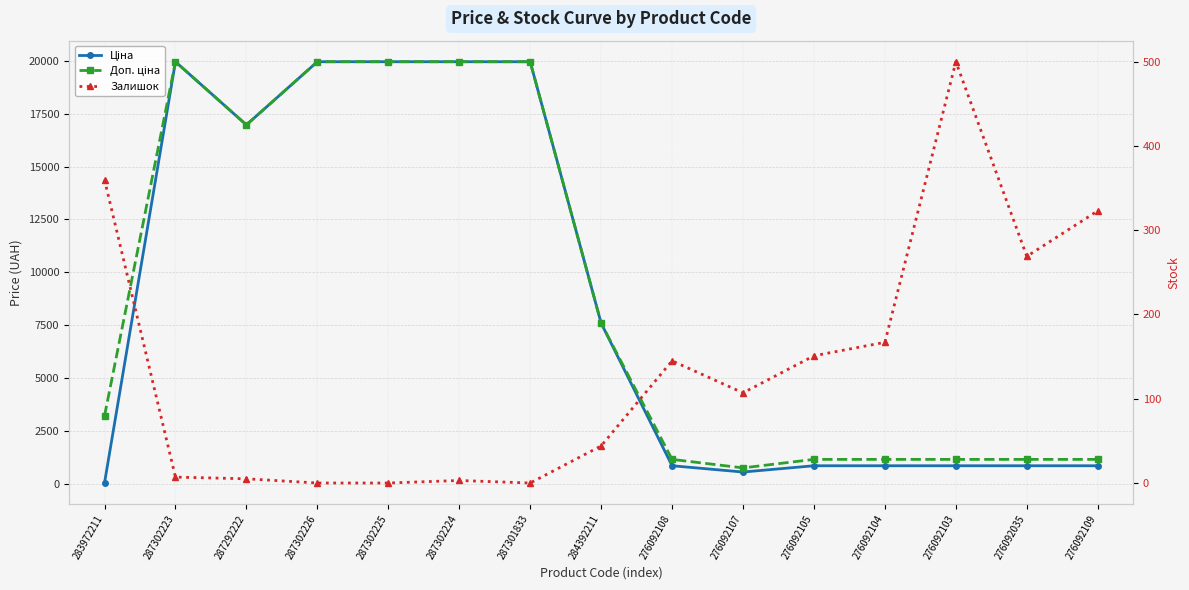

How many values in the Залишок series exceed 107?

7